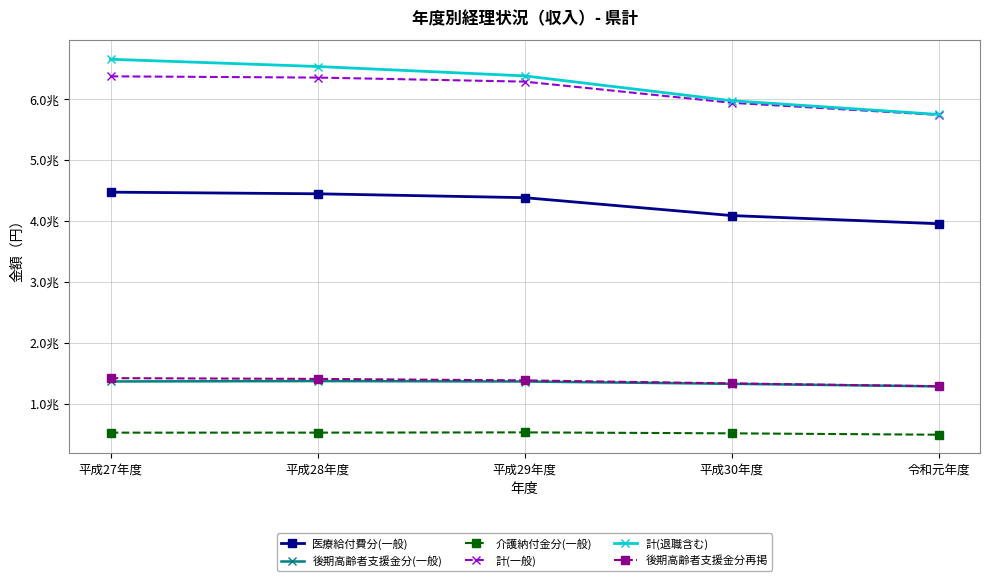

Which series has the widest spread of values?

計(退職含む)